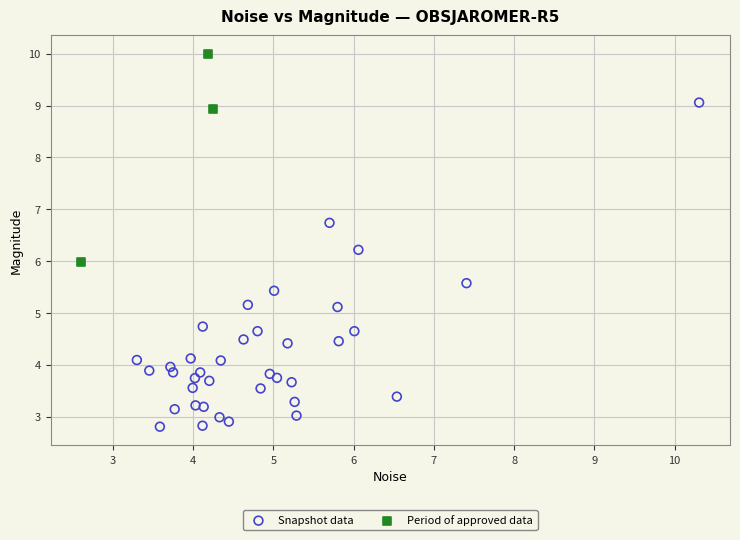

What are all the series names shown in the legend?

Snapshot data, Period of approved data